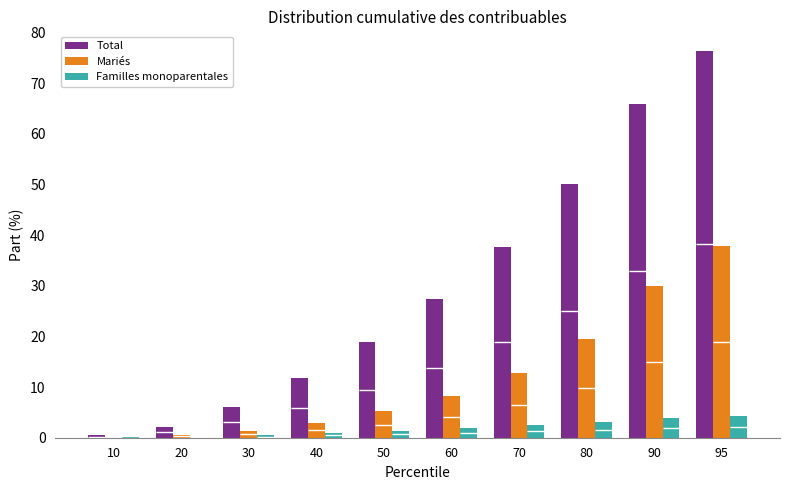

What is the difference between the highest and lowest values at 80?

46.9